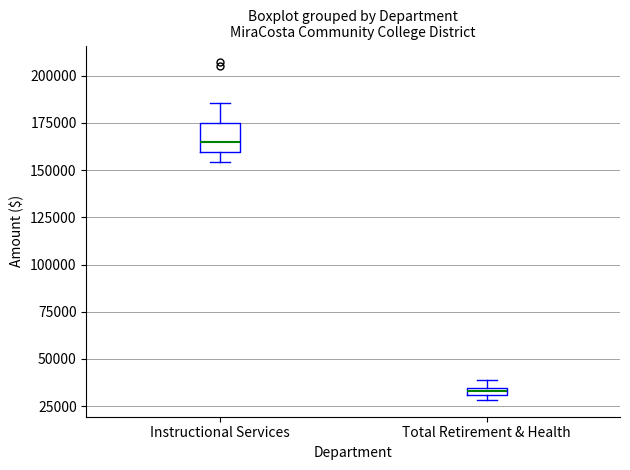

Which box is the tallest, from its lower edge to its upper edge?

Instructional Services